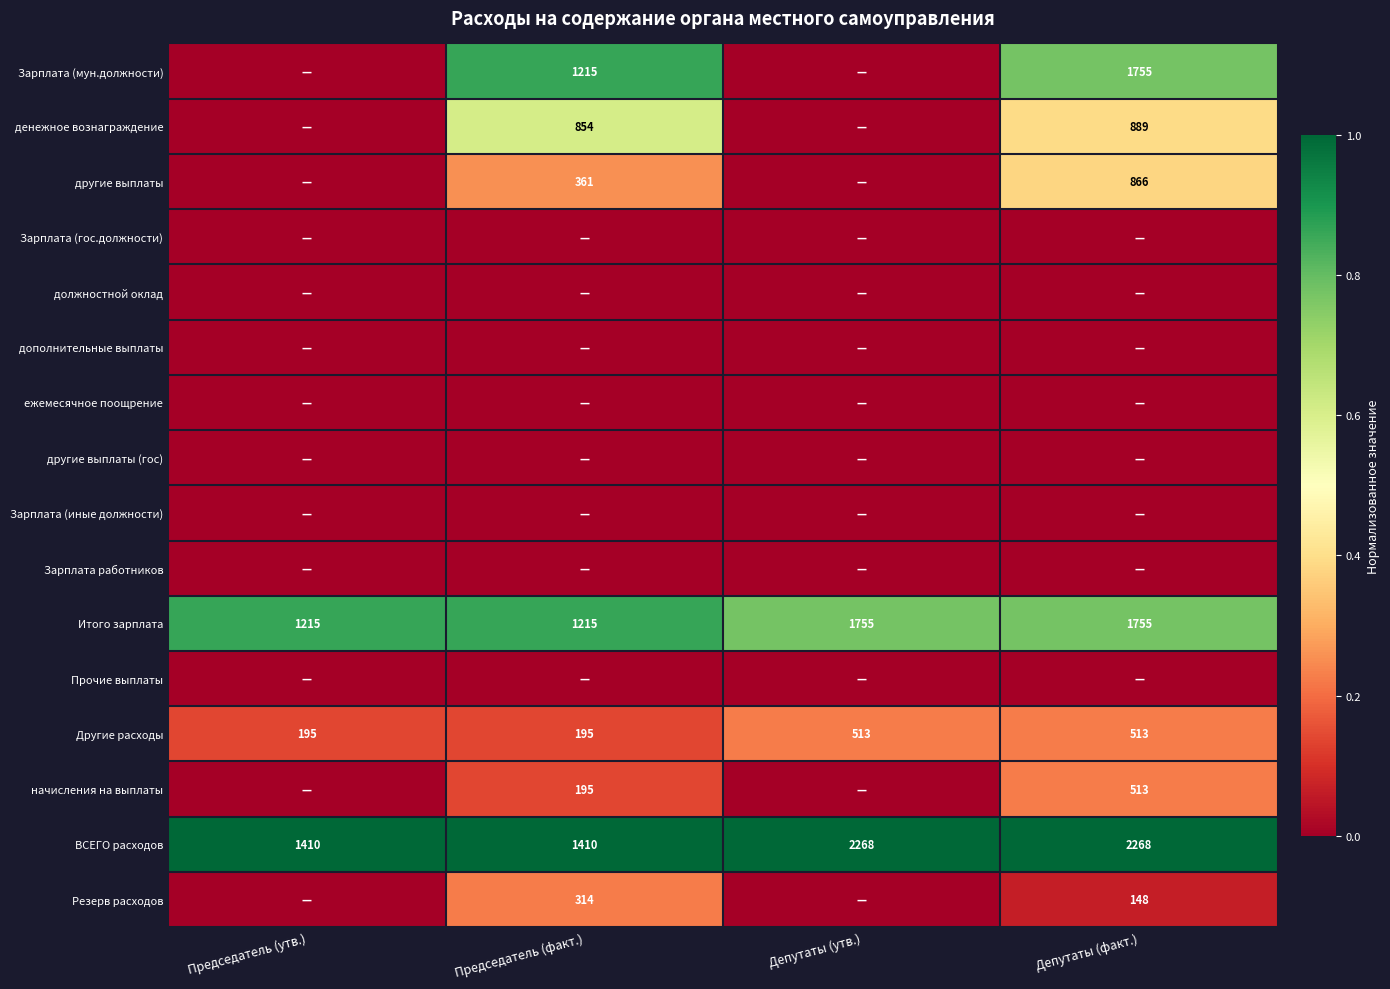

True or false: Итого зарплата has a value of 561 at Председатель (утв.).

False